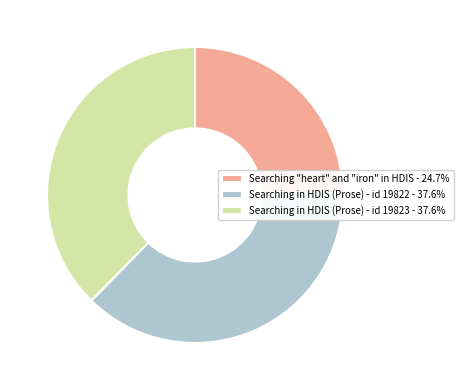

Is the sum of Searching in HDIS (Prose) - id 19822 and Searching "heart" and "iron" in HDIS greater than half?

Yes